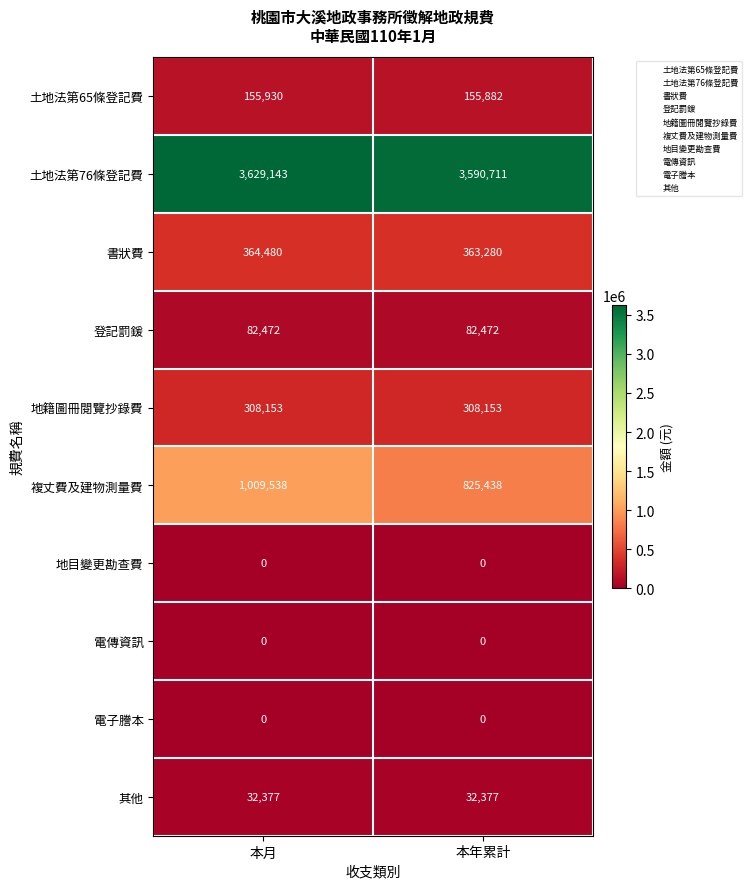

Reading left to right, extract all data points from this chart.

土地法第65條登記費: 本月=155930	本年累計=155882
土地法第76條登記費: 本月=3629143	本年累計=3590711
書狀費: 本月=364480	本年累計=363280
登記罰鍰: 本月=82472	本年累計=82472
地籍圖冊閱覽抄錄費: 本月=308153	本年累計=308153
複丈費及建物測量費: 本月=1009538	本年累計=825438
地目變更勘查費: 本月=0	本年累計=0
電傳資訊: 本月=0	本年累計=0
電子謄本: 本月=0	本年累計=0
其他: 本月=32377	本年累計=32377